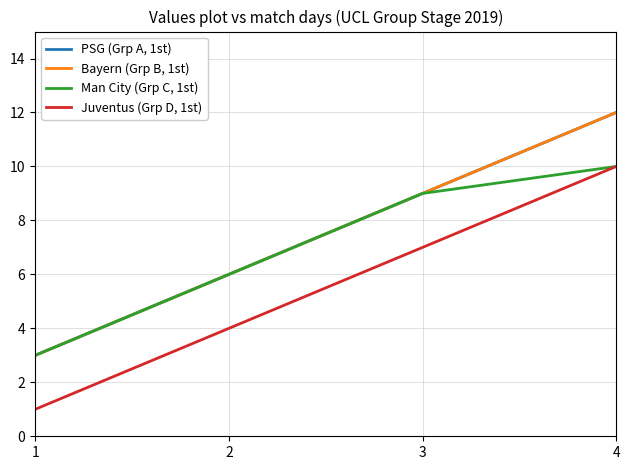

Is this an area chart (filled region under the line)?

No